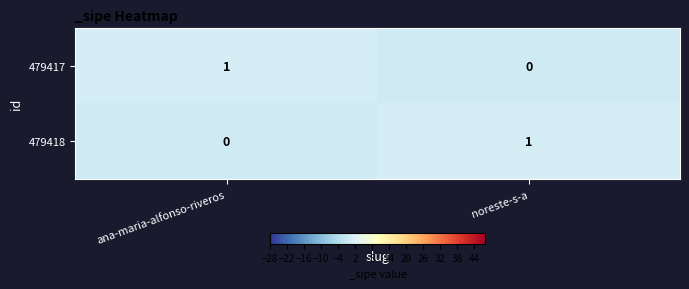

At ana-maria-alfonso-riveros, list the series in order from largest to smallest.

479417, 479418